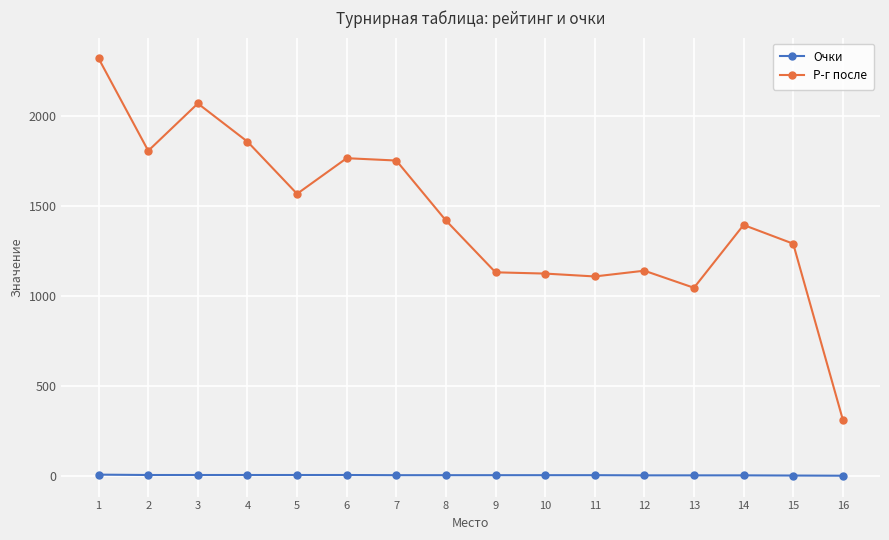

True or false: Очки and Р-г после cross at least once.

False